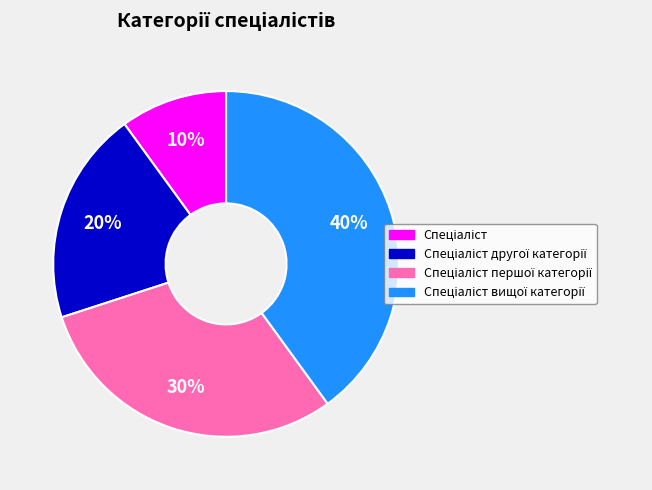

To the nearest percent, what is the difference between the largest and smallest slice percentages?

30%